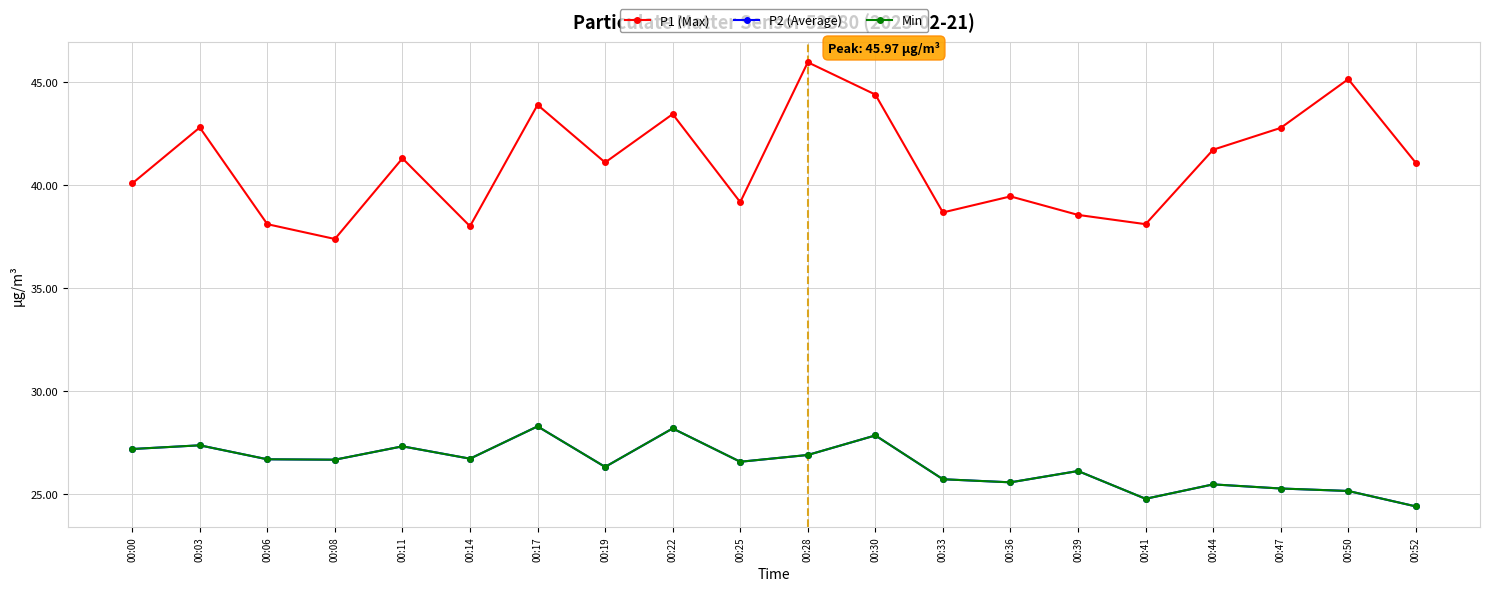

Is it true that Min equals 26.6 at 00:25?

True